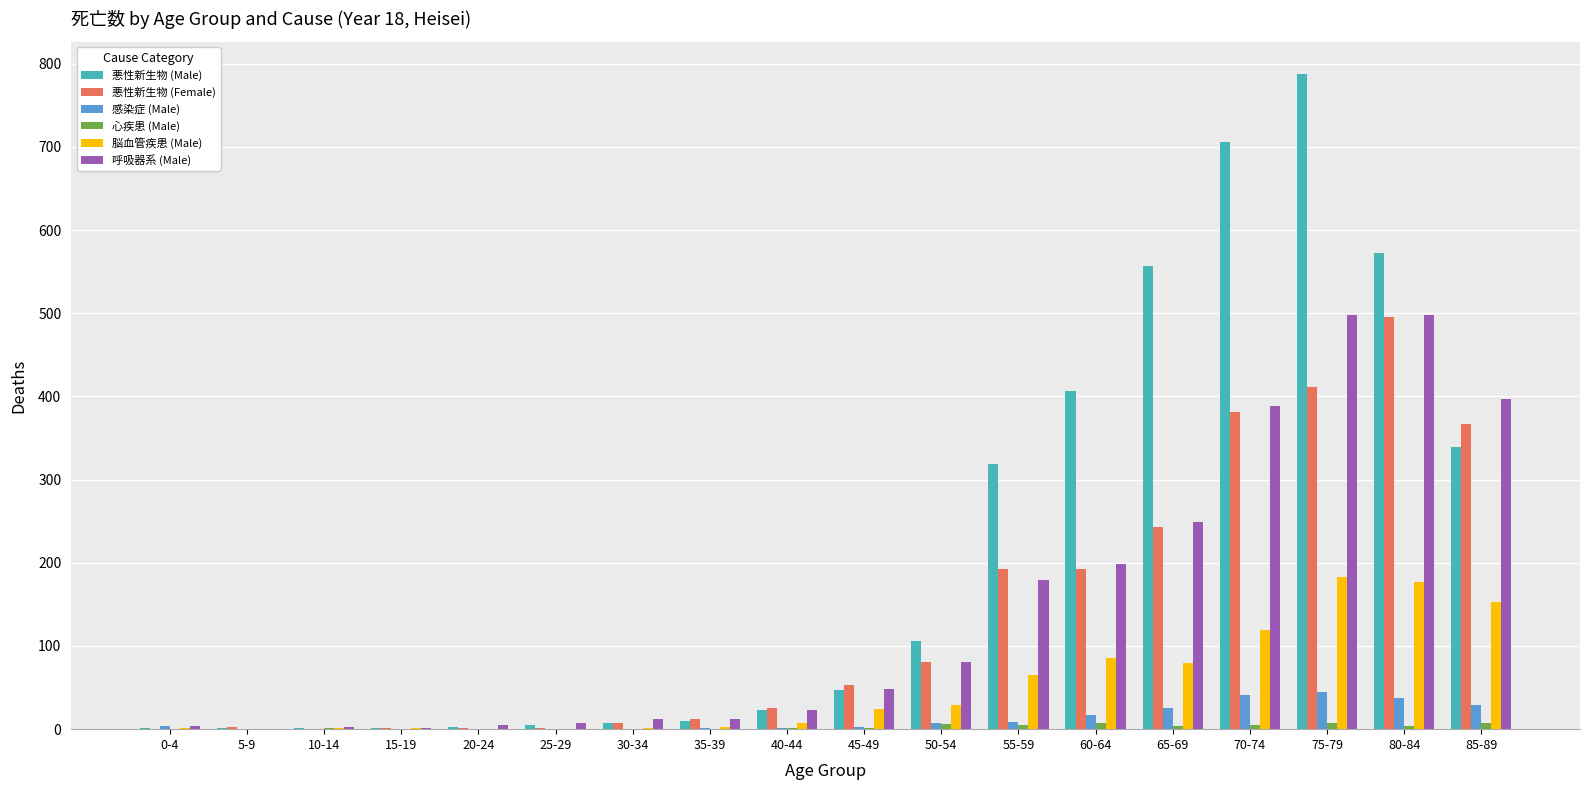

What is the sum of all 呼吸器系 (Male) values?

2605